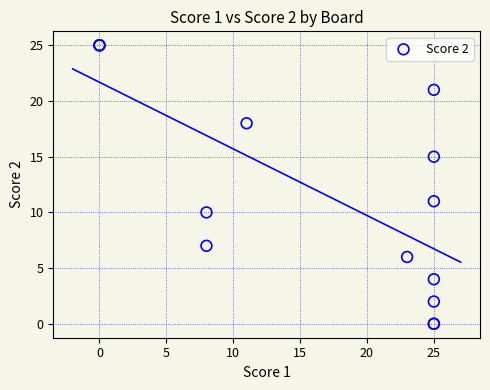

What Y value in the scatter plot is closest to 12?

11